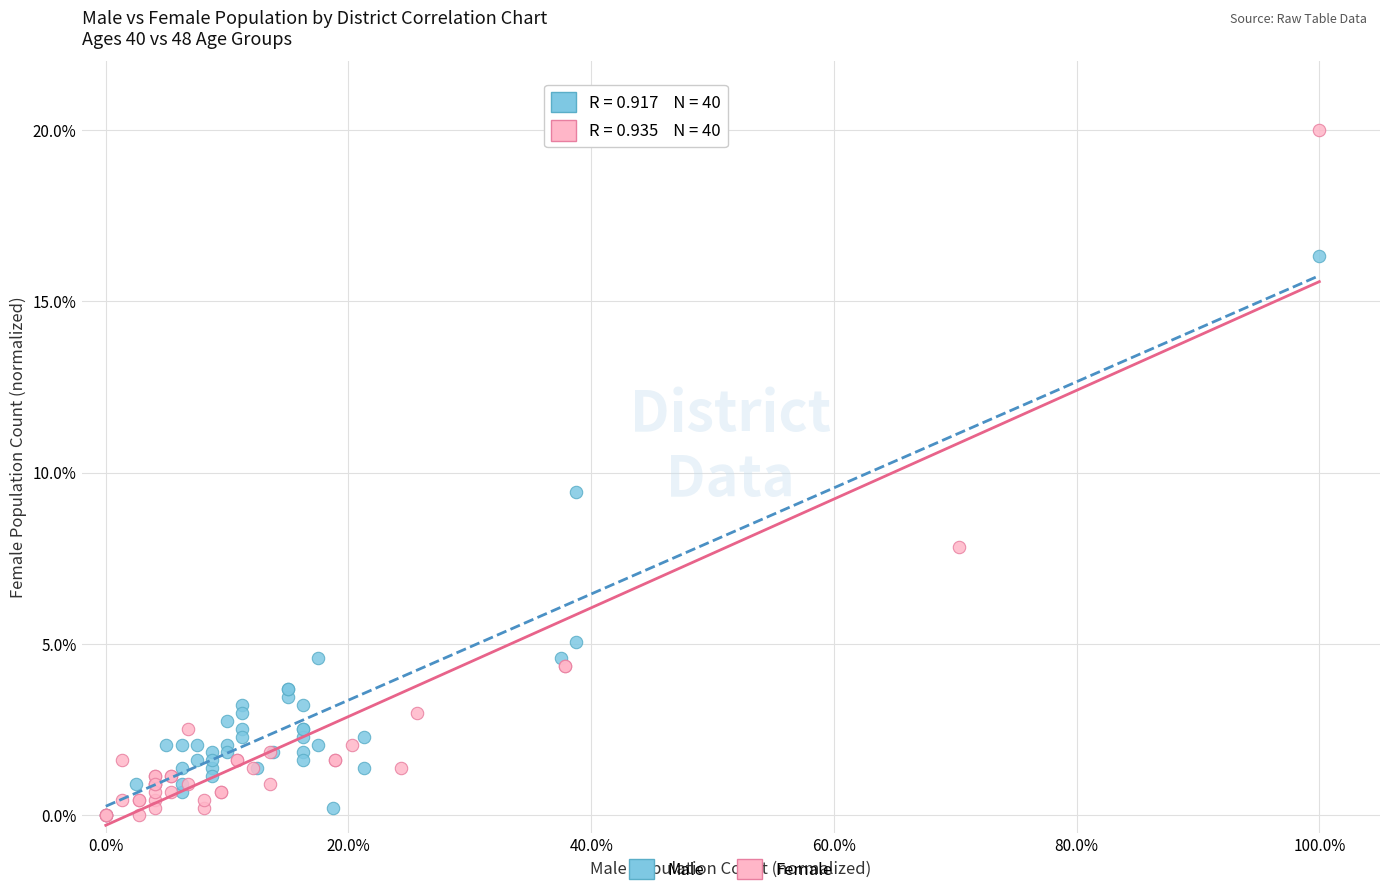

Which series reaches the maximum Y coordinate?

Female